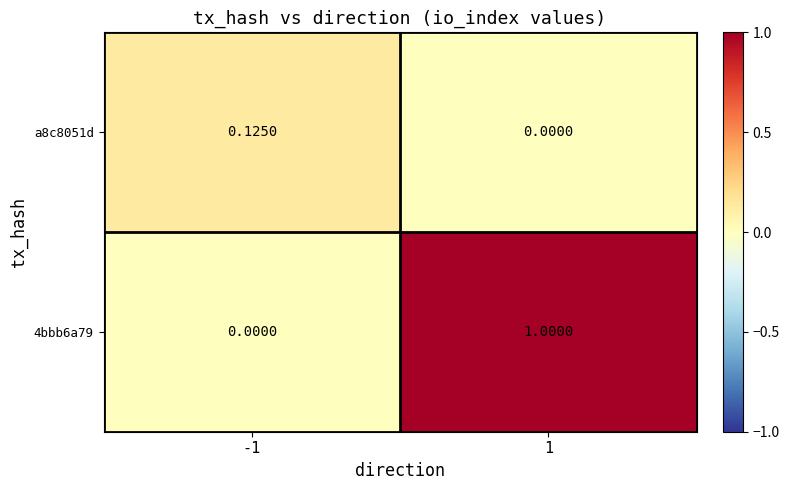

At 1, list the series in order from smallest to largest.

a8c8051d, 4bbb6a79